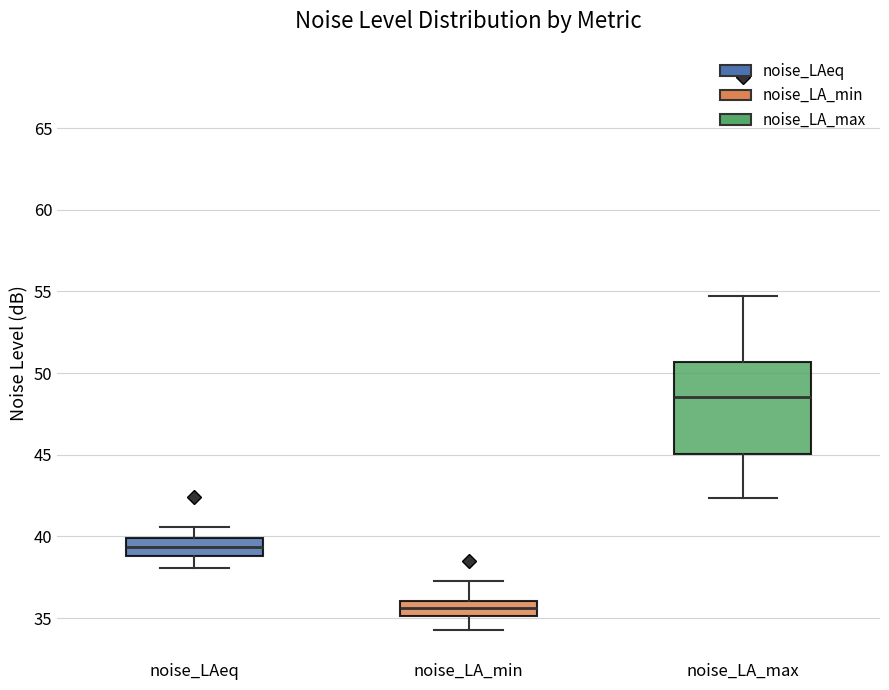

Reading left to right, read every box against the y-axis: the position of its median line, the range the box covers, and the ends of its whiskers. The values are not printed on the chart, so give them approximately, as read against the axis.

noise_LAeq: median 39.5, box 39.0 to 40.0, whiskers 38.0 to 40.5
noise_LA_min: median 35.5, box 35.0 to 36.0, whiskers 34.0 to 37.5
noise_LA_max: median 48.5, box 45.0 to 50.5, whiskers 42.5 to 55.0